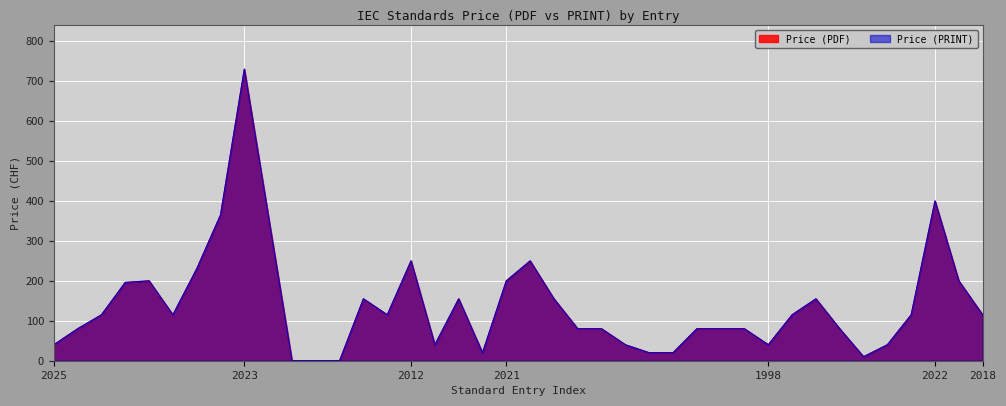

Does the chart display data point markers on the line(s)?

No